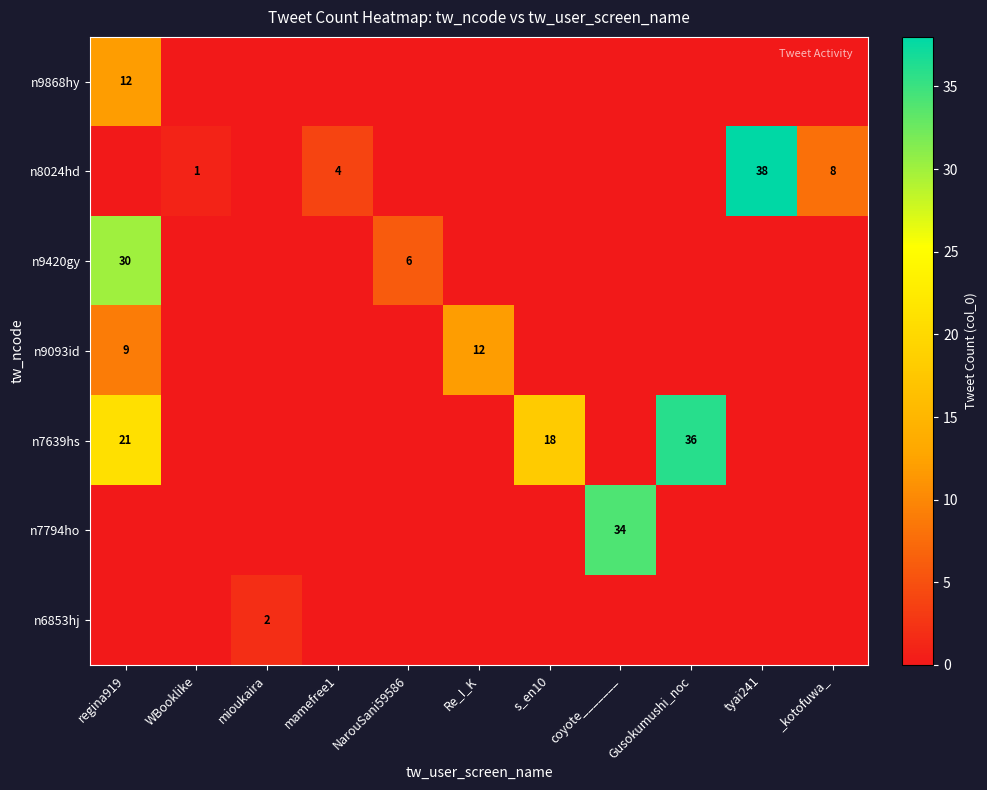

What is the sum of the n9093id values at WBooklike and Re_I_K?

12